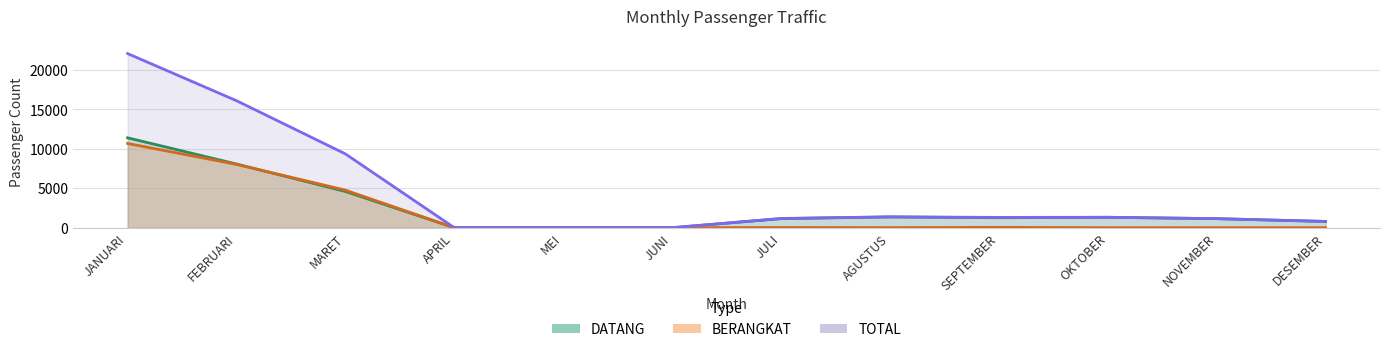

How many values in the DATANG series exceed 1265?

5